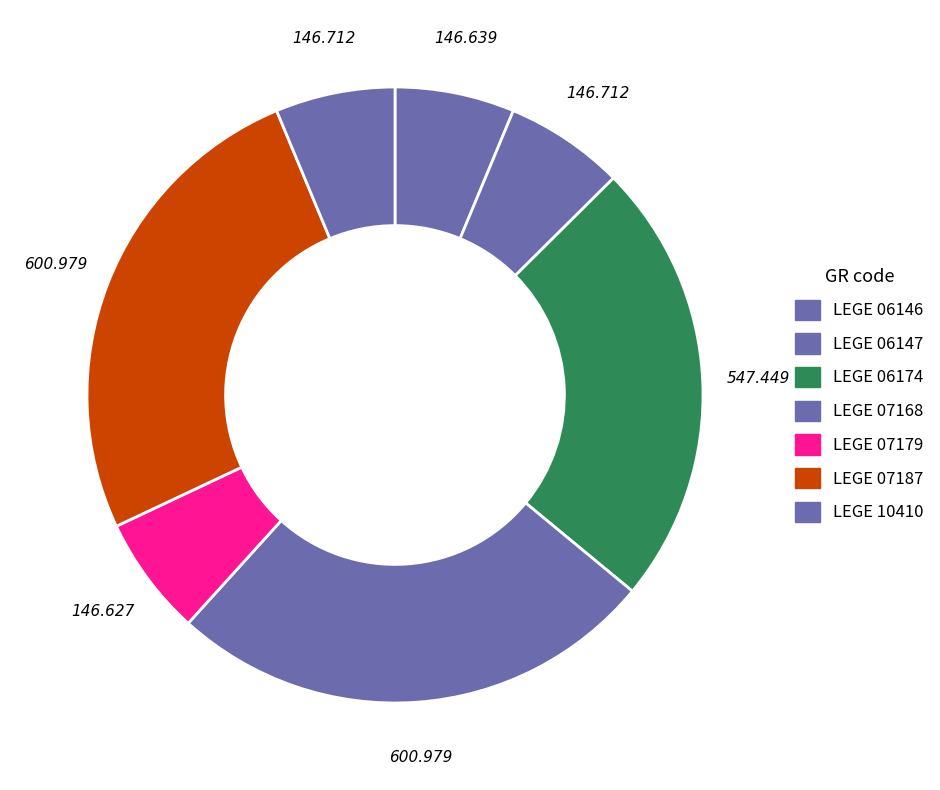

The LEGE 07168 slice represents 32% of the pie. True or false?

False